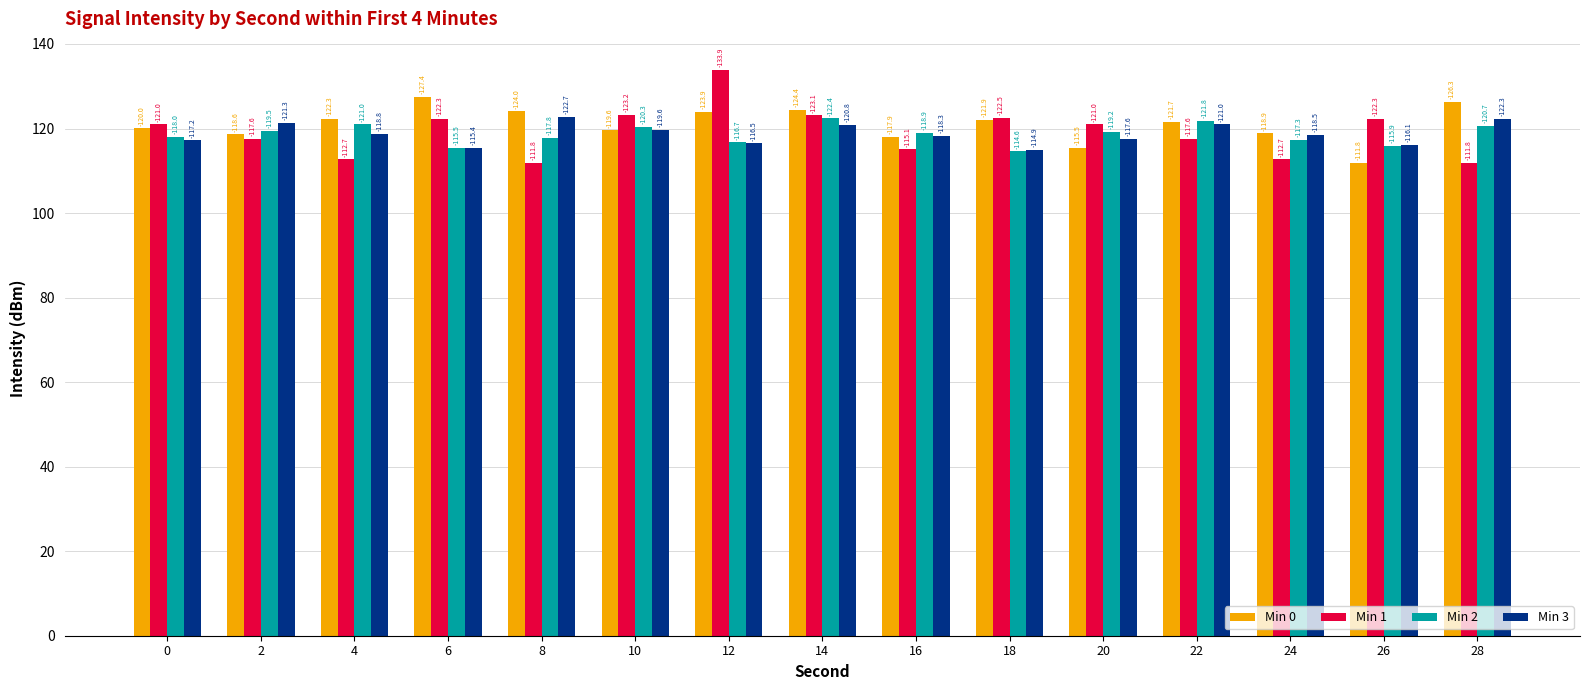

Does the chart contain stacked bars?

No